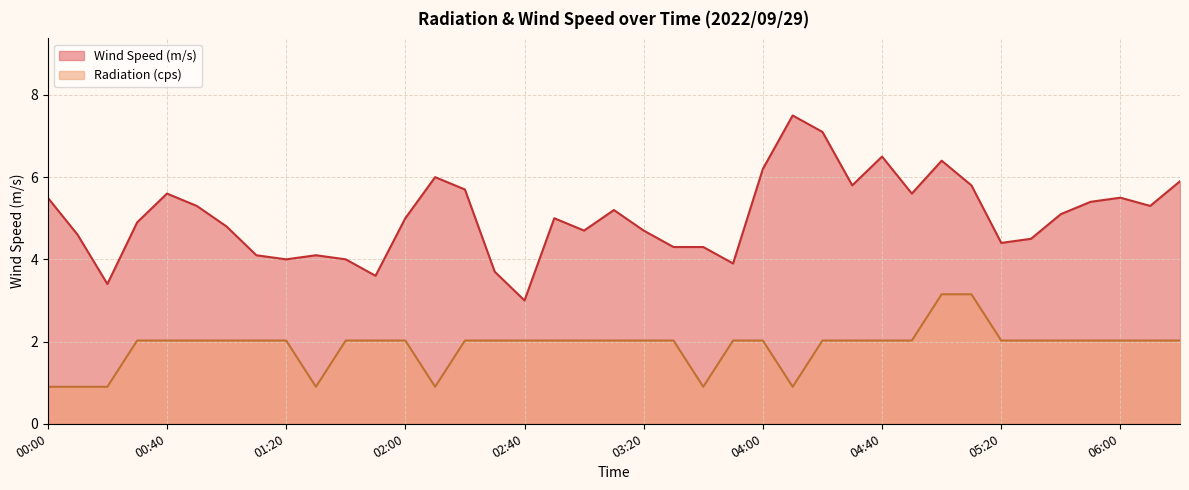

What position from the left is 03:10?

20